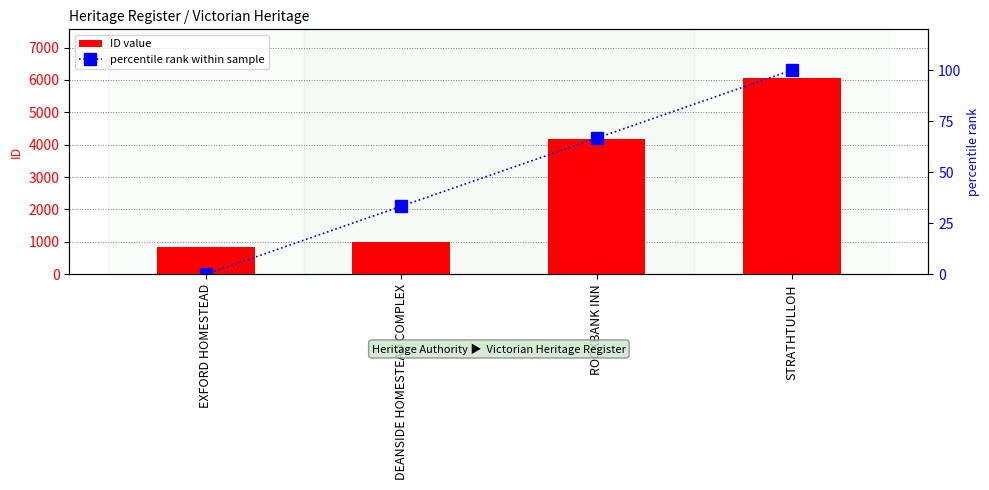

What is the maximum value shown in the chart?

6050.0